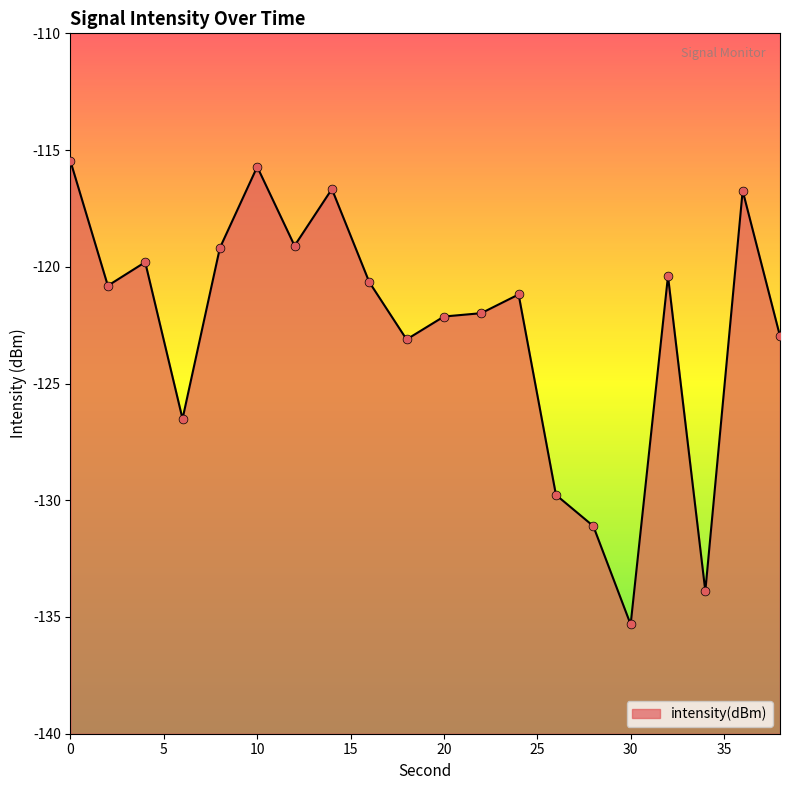

Which has a higher value, 36 or 22?

36